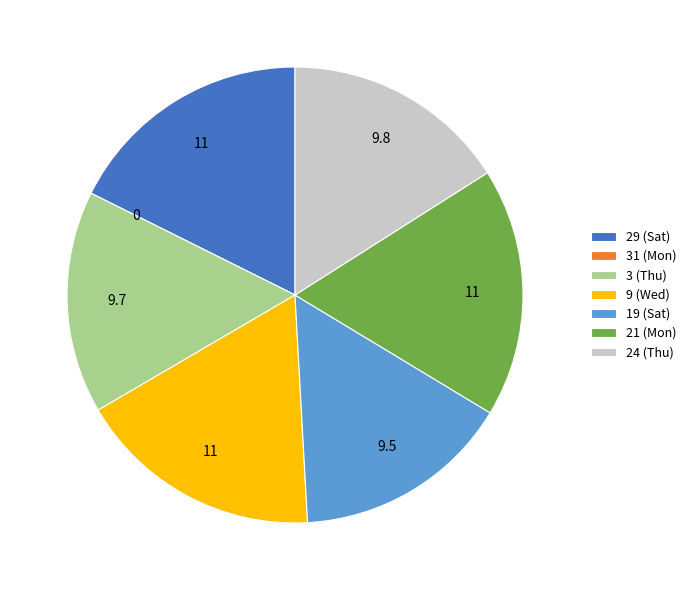

True or false: 29 (Sat) accounts for 18% of the total.

True